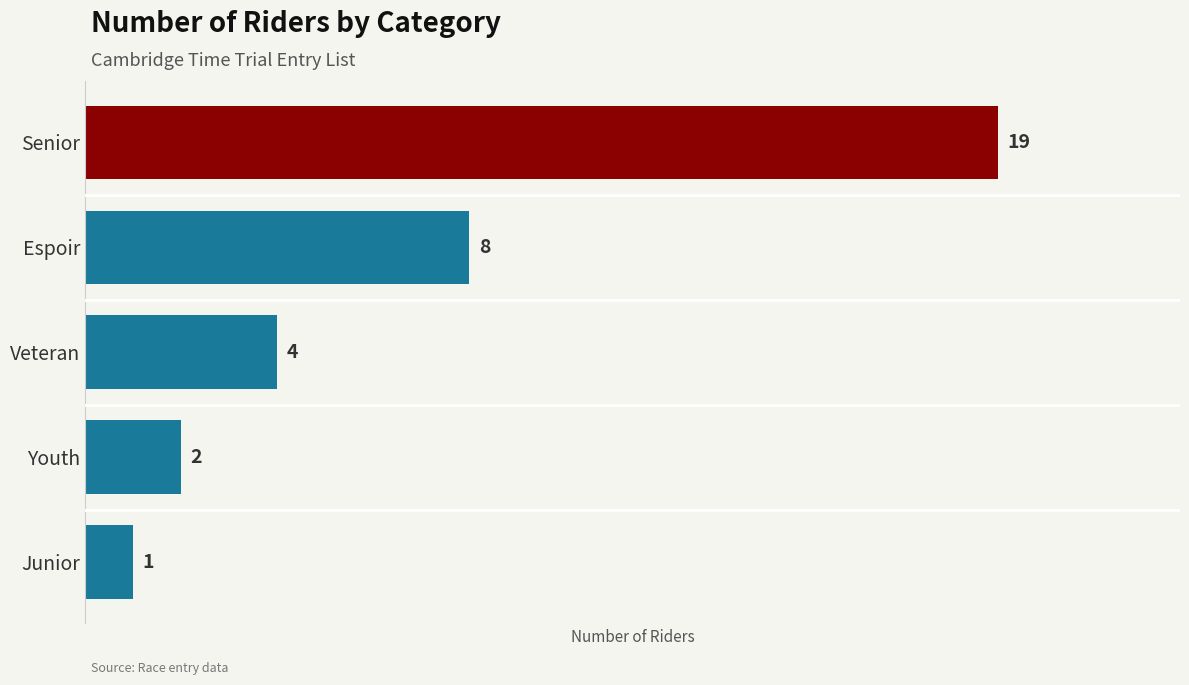

Where is the data nearest to the value 10?

Espoir